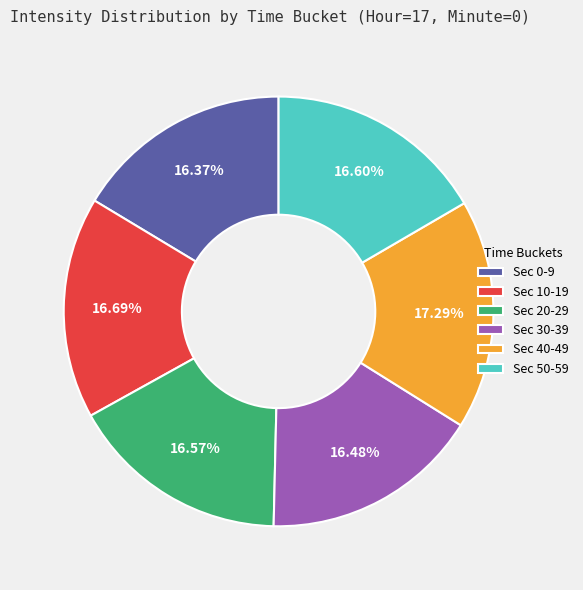

How many segments does this pie chart have?

6